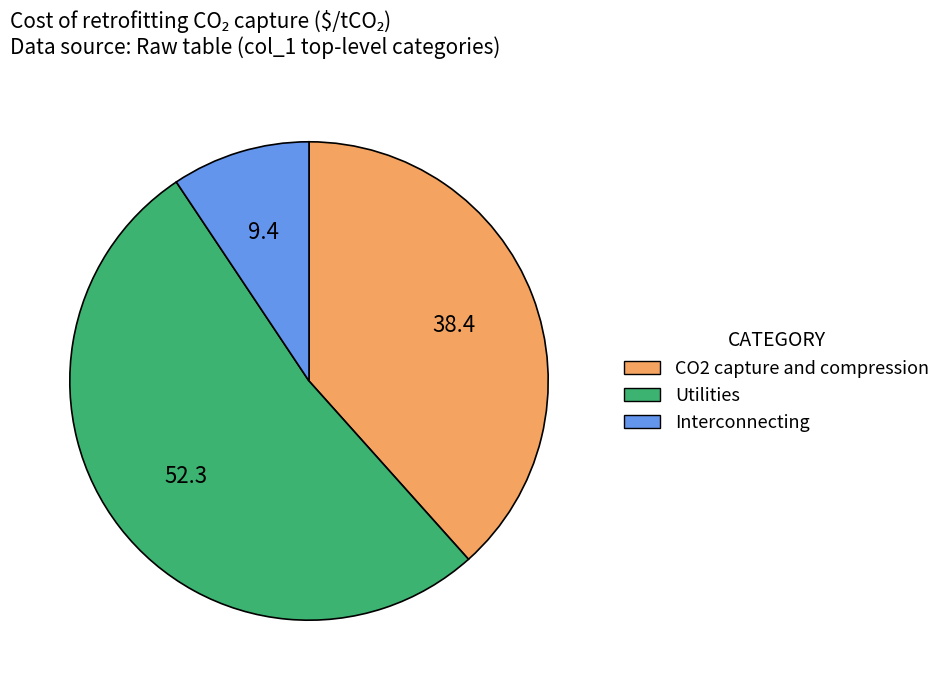

What is the smallest slice in the pie chart?

Interconnecting